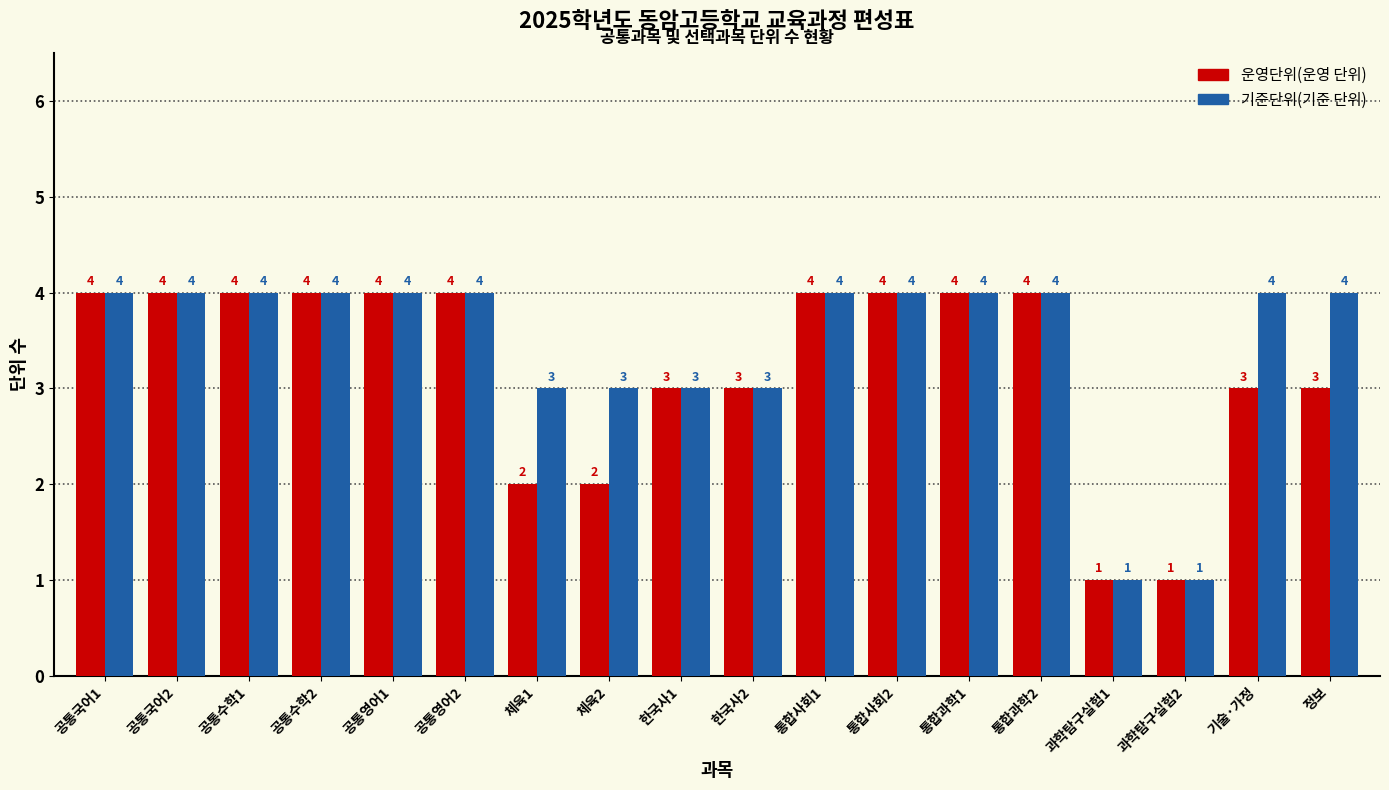

Reading left to right, transcribe all the data shown in this chart.

운영단위(운영 단위): 공통국어1=4	공통국어2=4	공통수학1=4	공통수학2=4	공통영어1=4	공통영어2=4	체육1=2	체육2=2	한국사1=3	한국사2=3	통합사회1=4	통합사회2=4	통합과학1=4	통합과학2=4	과학탐구실험1=1	과학탐구실험2=1	기술·가정=3	정보=3
기준단위(기준 단위): 공통국어1=4	공통국어2=4	공통수학1=4	공통수학2=4	공통영어1=4	공통영어2=4	체육1=3	체육2=3	한국사1=3	한국사2=3	통합사회1=4	통합사회2=4	통합과학1=4	통합과학2=4	과학탐구실험1=1	과학탐구실험2=1	기술·가정=4	정보=4